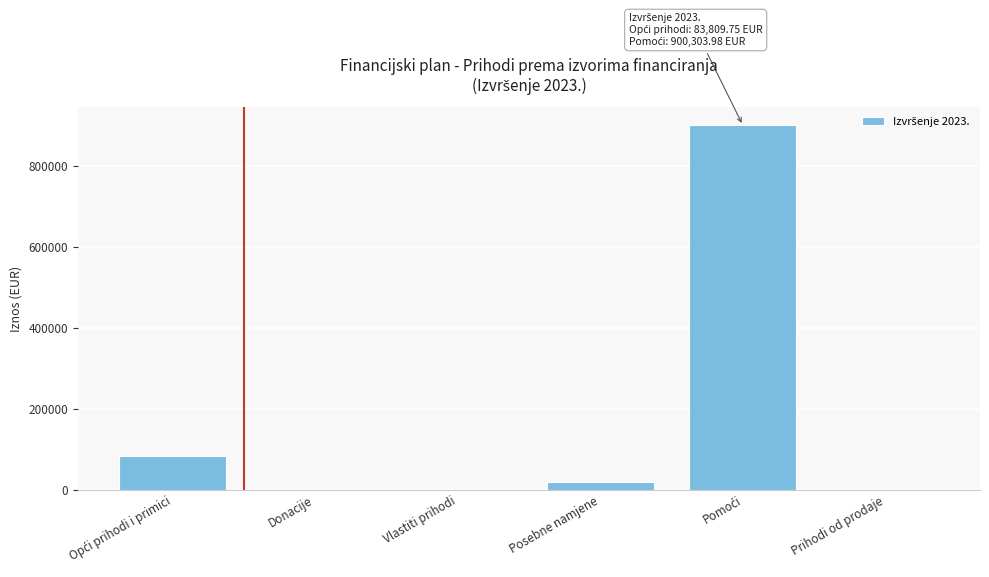

What value does the data have at Posebne namjene?

20500.1